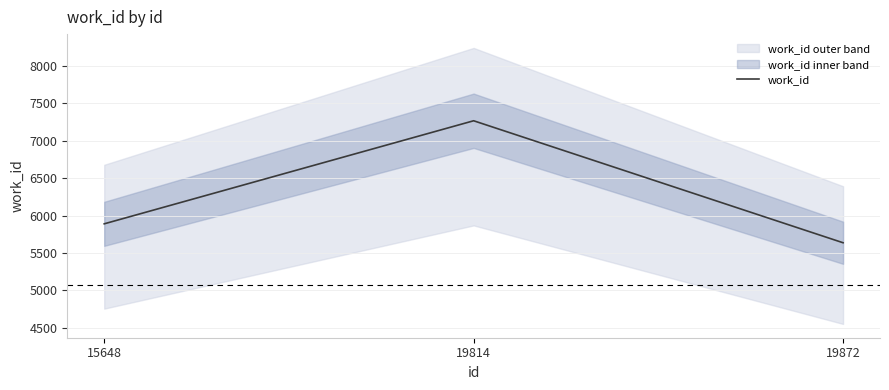

What is the difference between the maximum and minimum values?

1631